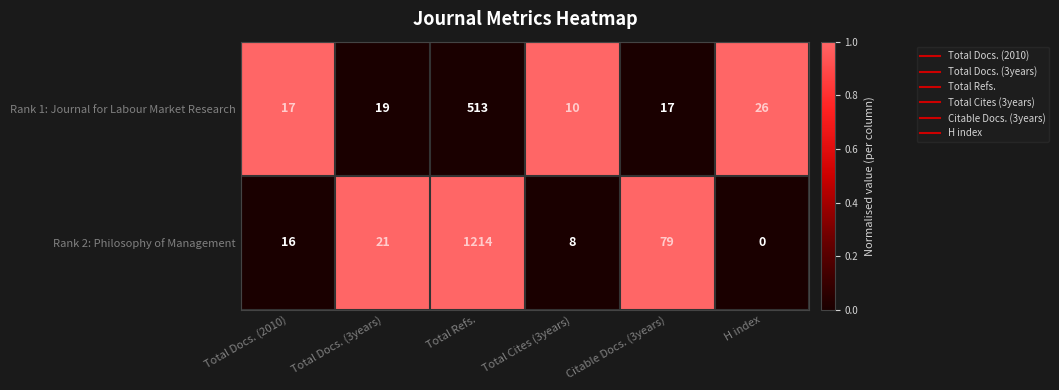

How many data points does each series have?

6